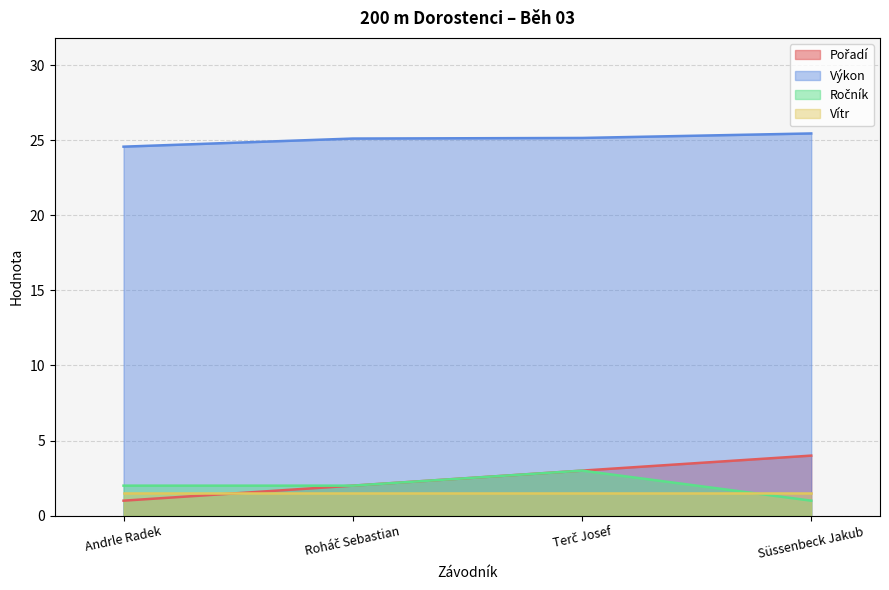

What is the smallest value displayed?

1.0